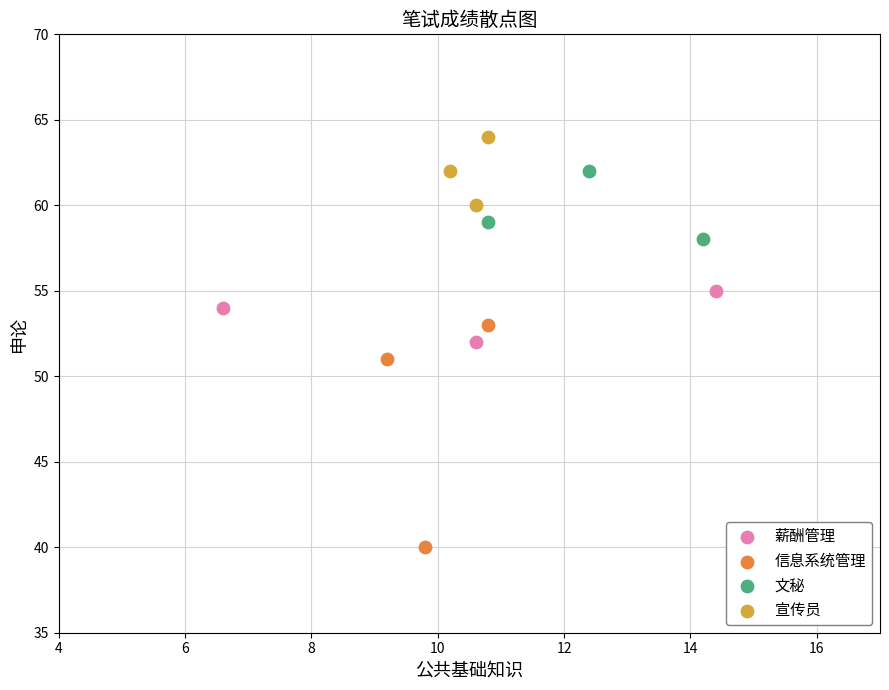

Which series has the widest spread of Y values?

信息系统管理